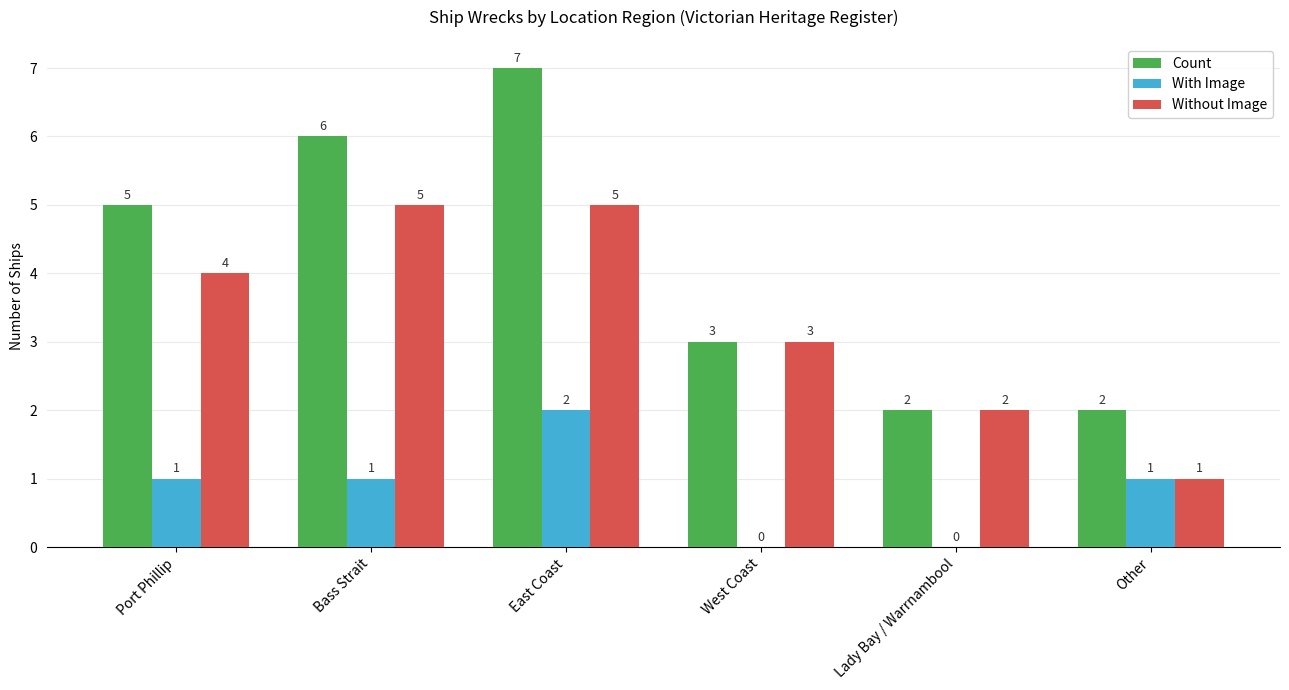

At which label is Without Image closest to 3?

West Coast